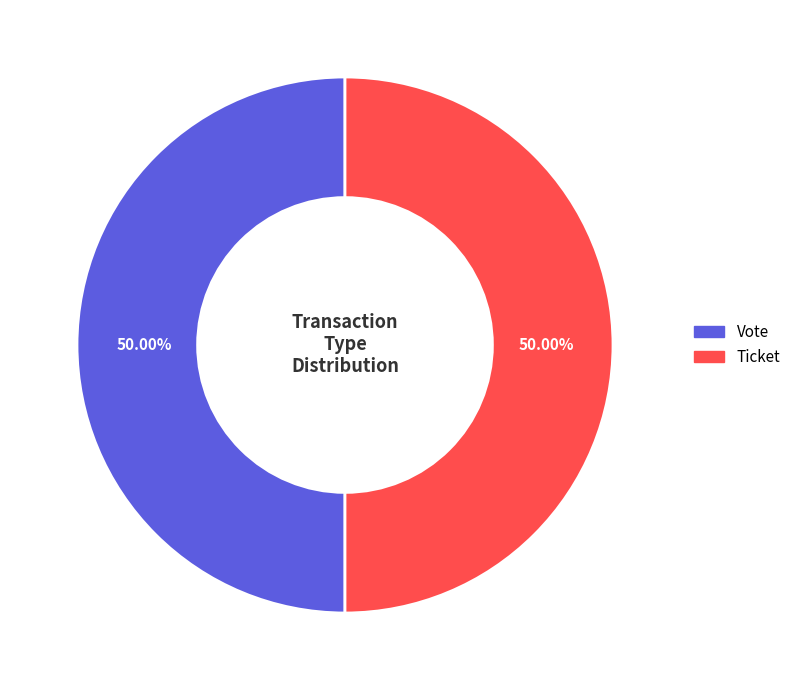

Is the sum of Ticket and Vote greater than half?

Yes